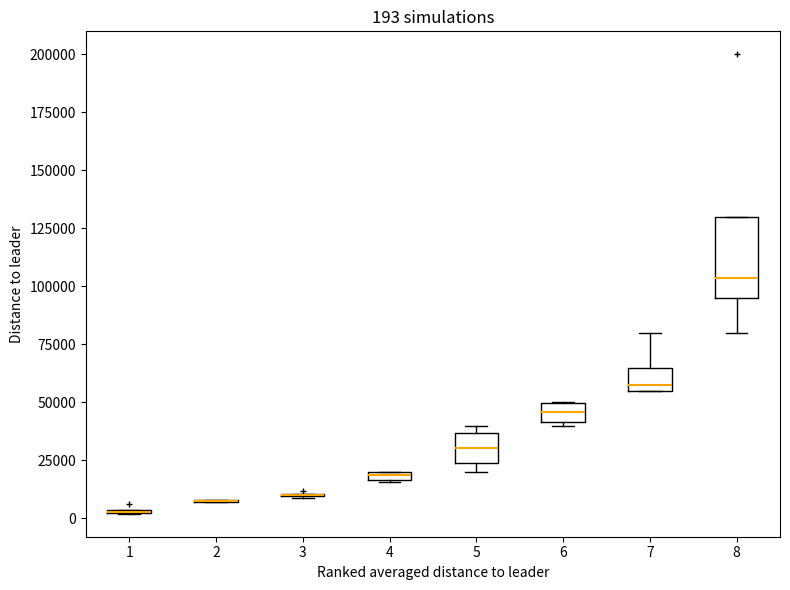

Comparing the boxes themselves (not the whiskers), which one is the tallest?

8